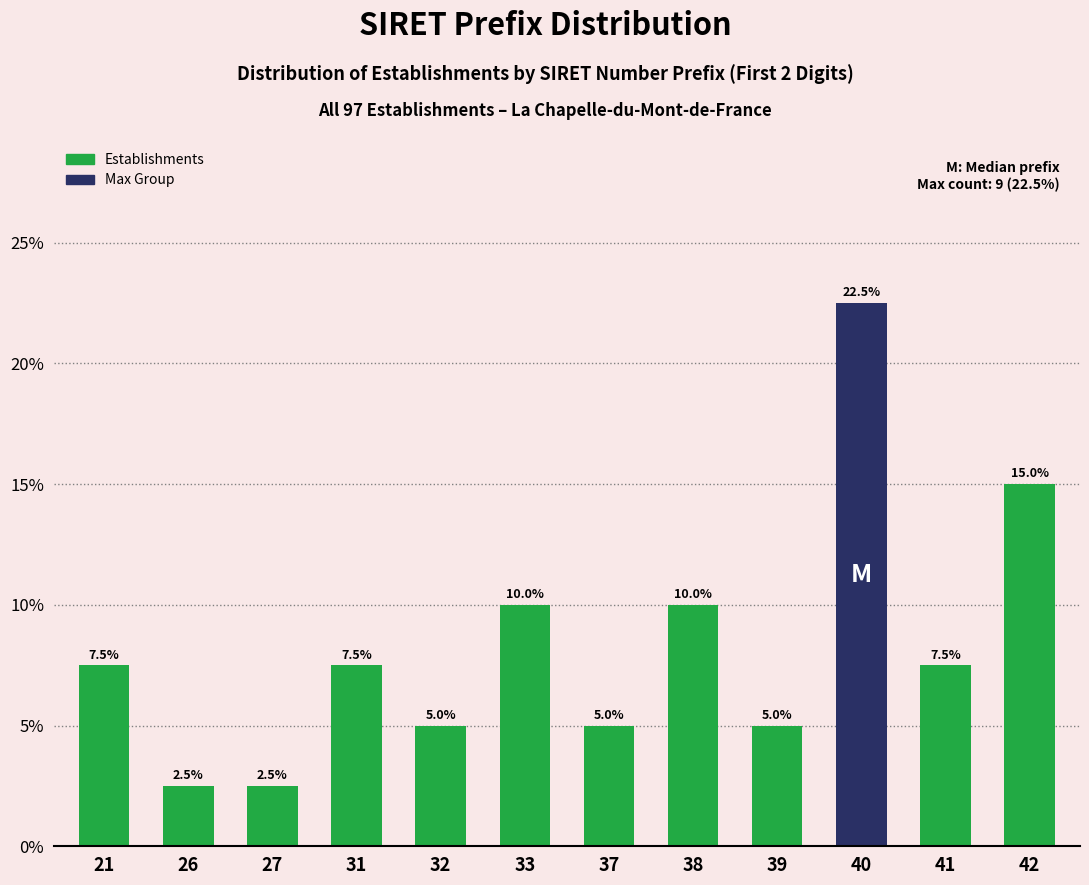

Reading left to right, transcribe all the data shown in this chart.

21=7.5	26=2.5	27=2.5	31=7.5	32=5.0	33=10.0	37=5.0	38=10.0	39=5.0	40=22.5	41=7.5	42=15.0